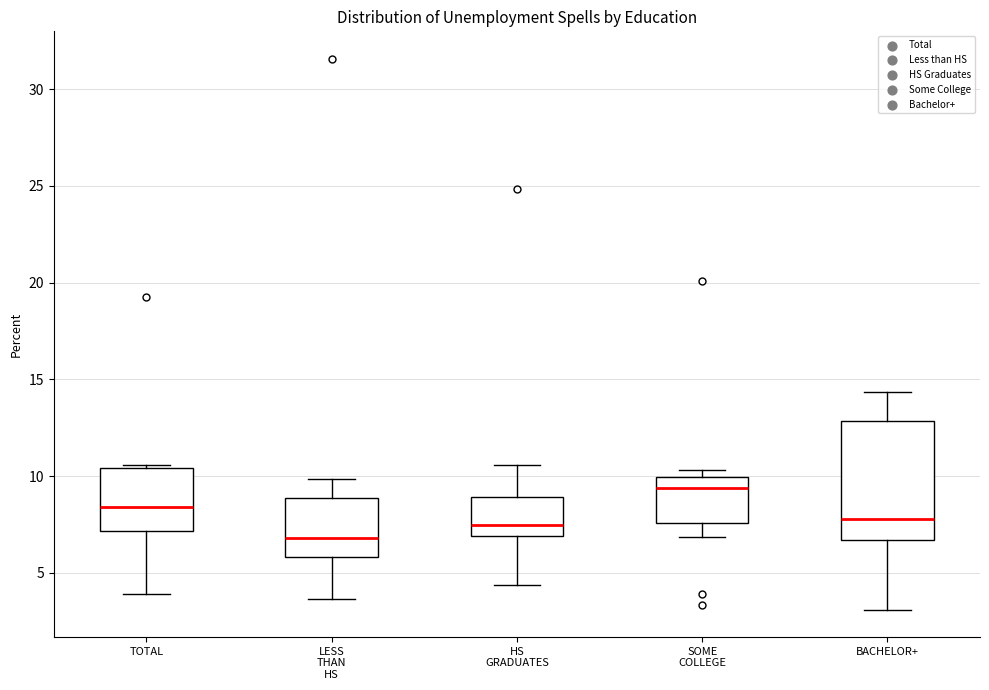

Where does the lower whisker of the box for TOTAL end on the y-axis? The values are not printed on the chart, so give them approximately, as read against the axis.

4.0